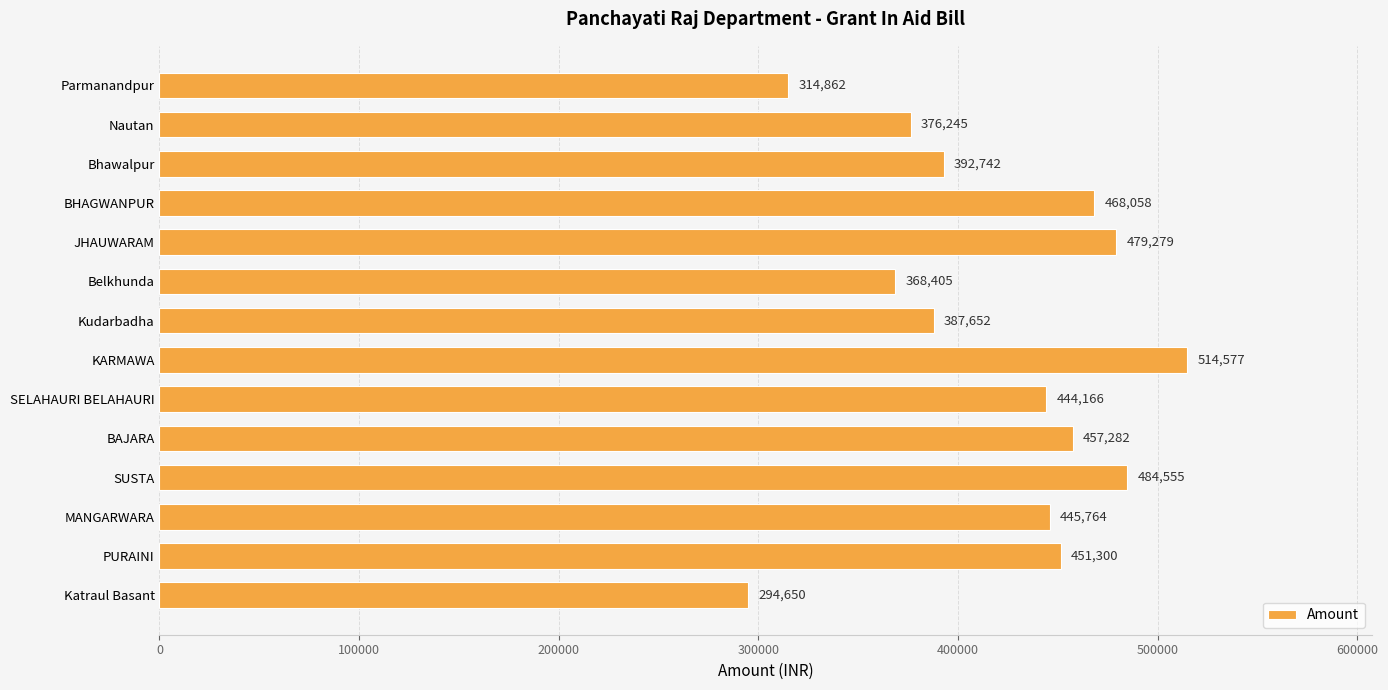

List the labels in order of value, smallest first.

Katraul Basant, Parmanandpur, Belkhunda, Nautan, Kudarbadha, Bhawalpur, SELAHAURI BELAHAURI, MANGARWARA, PURAINI, BAJARA, BHAGWANPUR, JHAUWARAM, SUSTA, KARMAWA